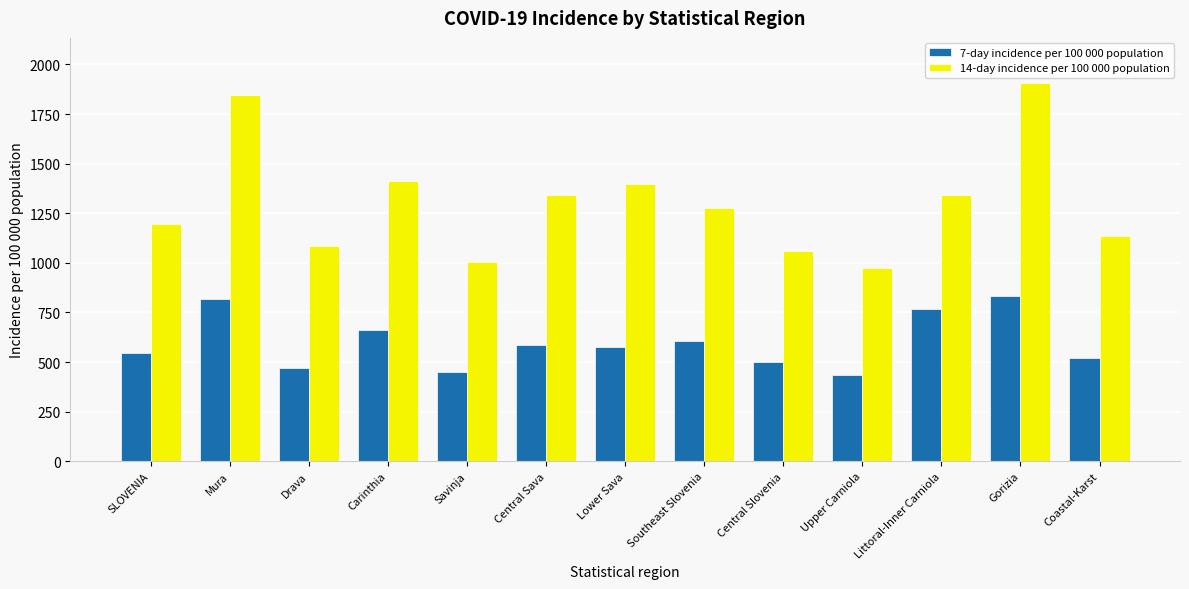

The 14-day incidence per 100 000 population series shows 972.1 at Upper Carniola. True or false?

True